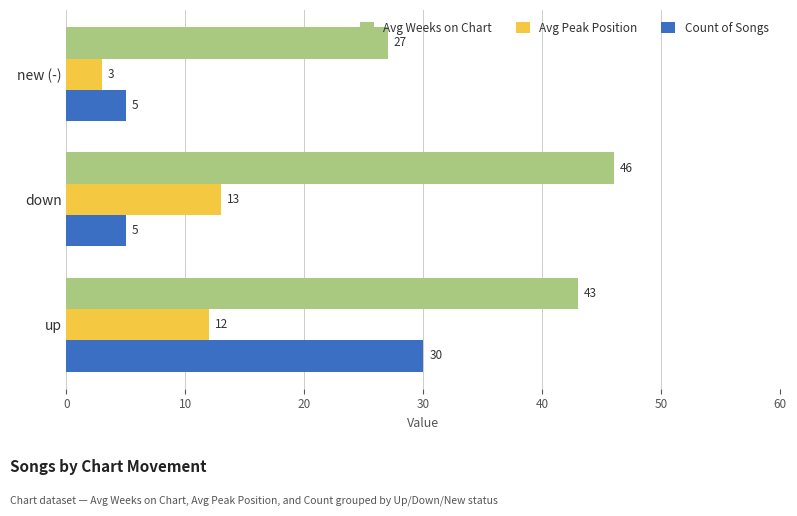

The value of Avg Weeks on Chart at up is 19. True or false?

False